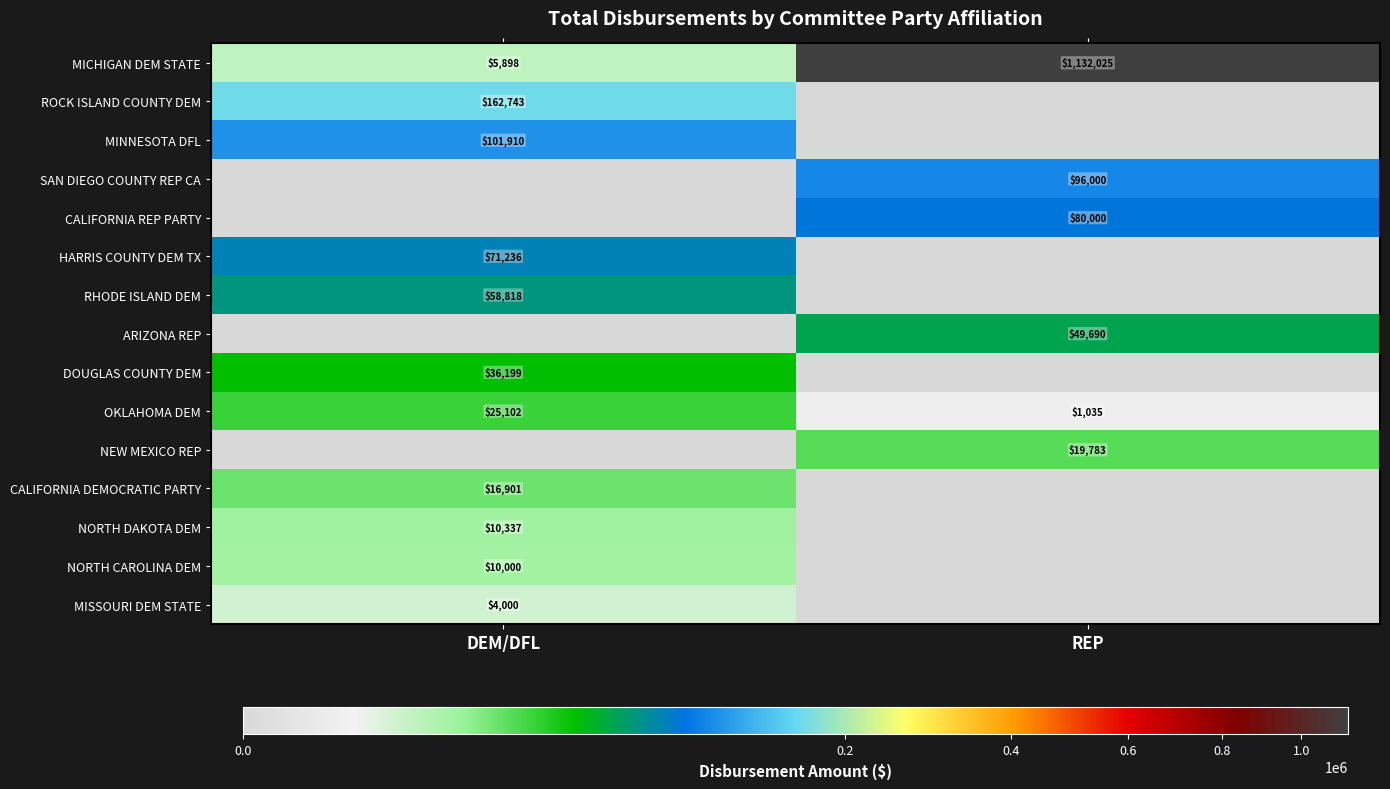

What is the lowest value of the MICHIGAN DEM STATE series?

5898